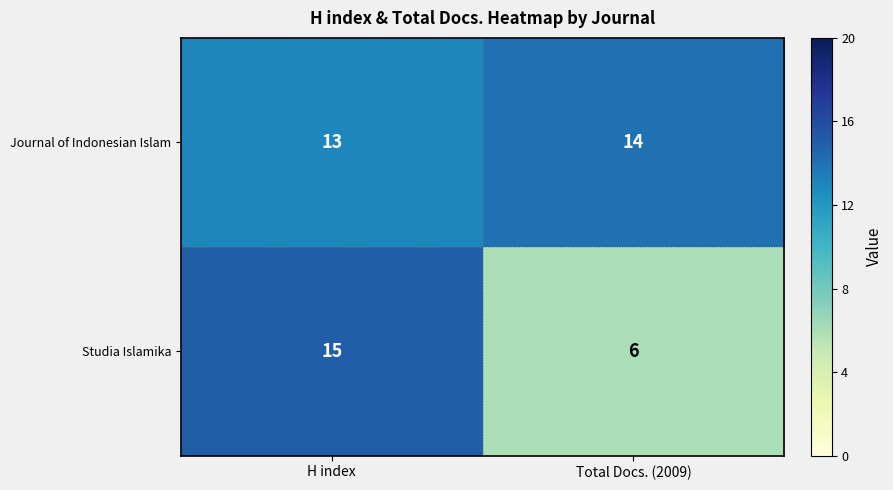

What is the total value across all series at Total Docs. (2009)?

20